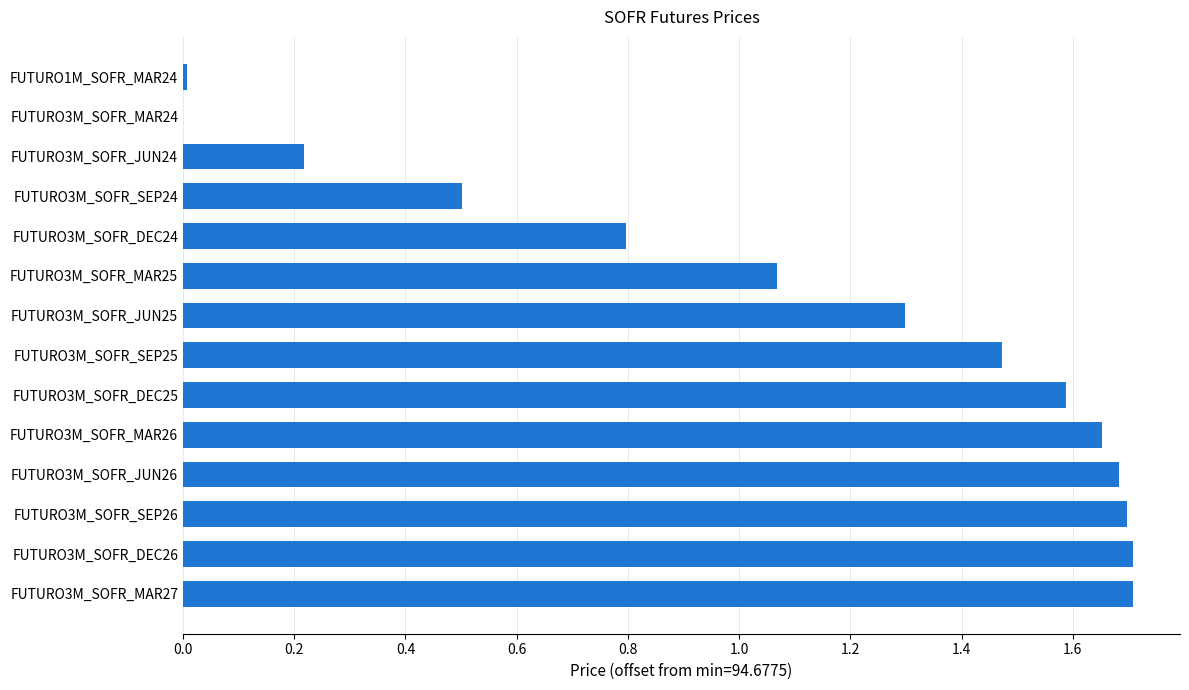

Between FUTURO3M_SOFR_DEC25 and FUTURO3M_SOFR_MAR27, which is larger?

FUTURO3M_SOFR_MAR27